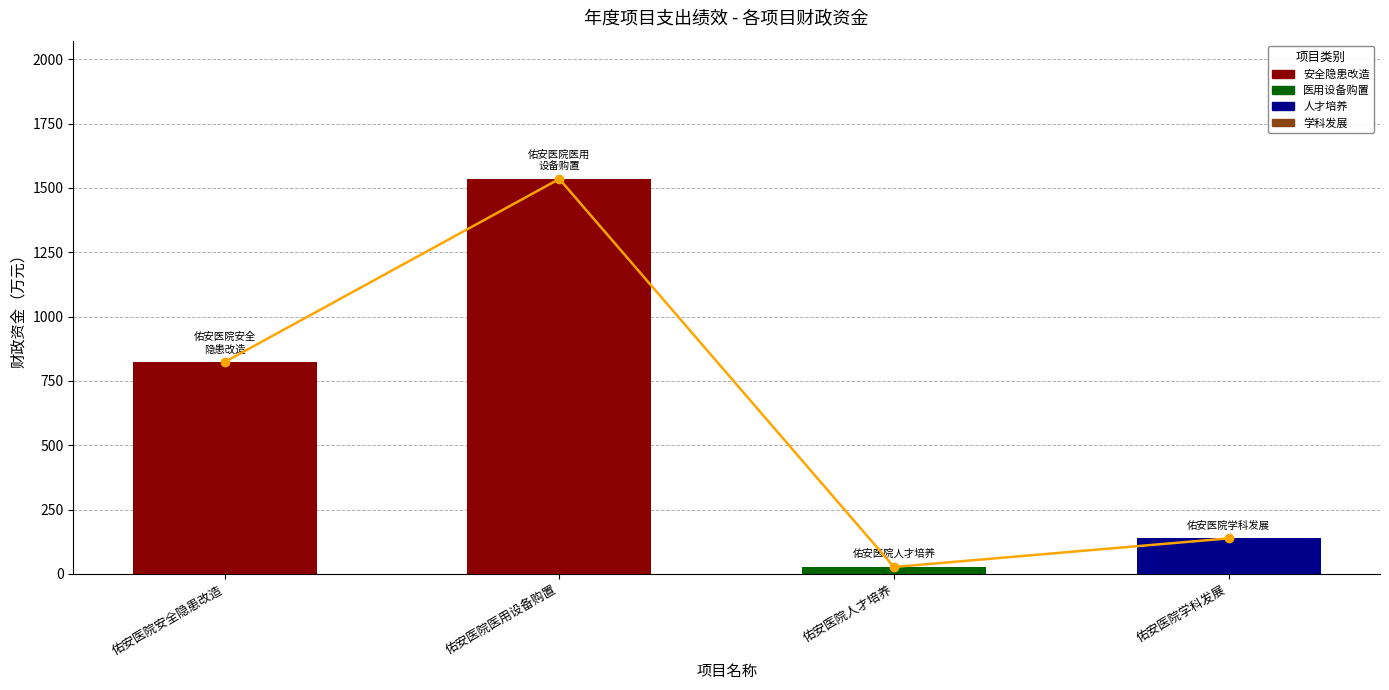

What is the sum of the values at 佑安医院学科发展 and 佑安医院人才培养?

165.4